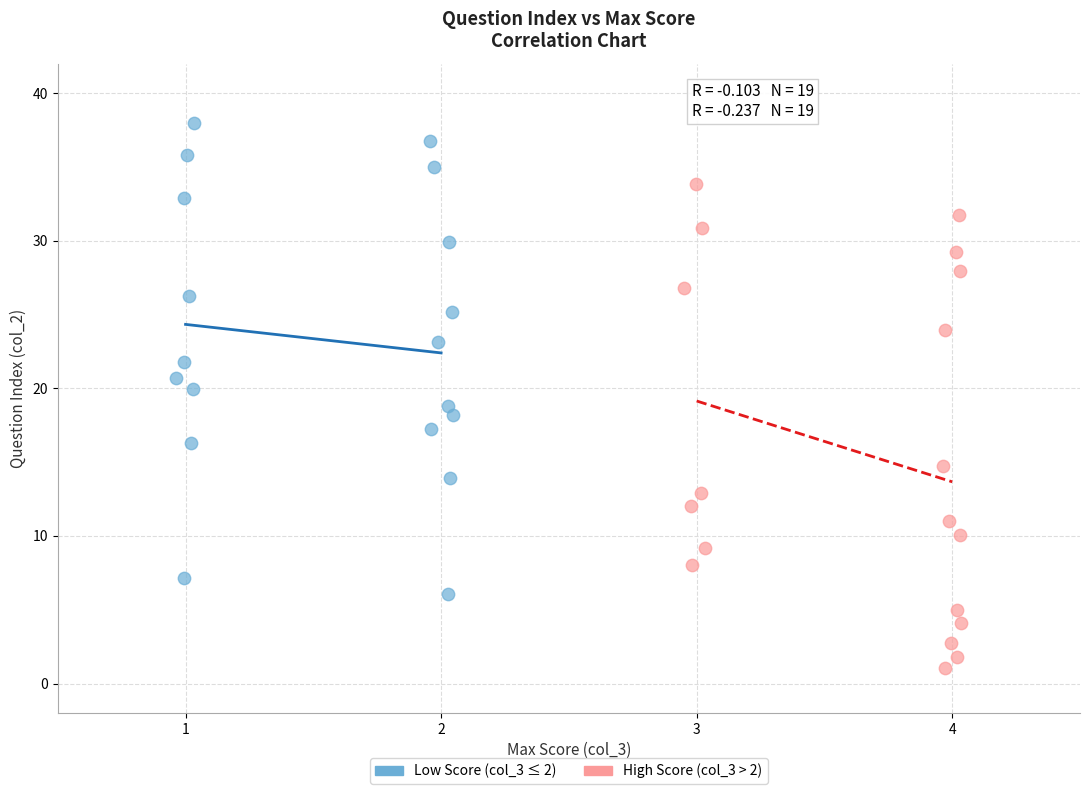

Which series has the widest spread of Y values?

High Score (col_3 > 2)